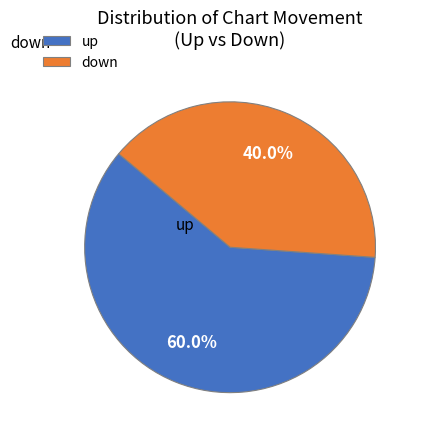

Which category has the biggest portion of the pie?

up